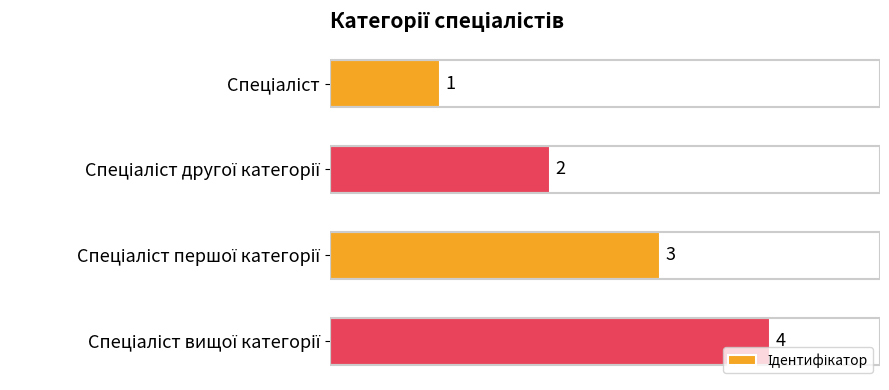

What is the sum of all values?

10